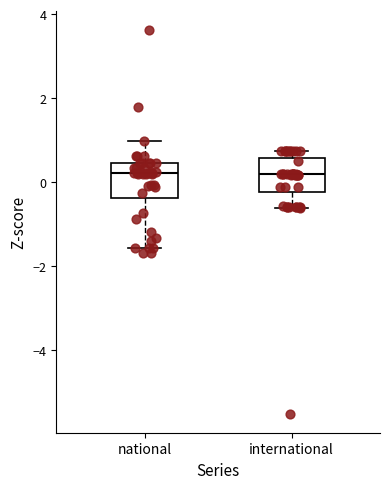

Where does the median line of the box for international sit on the y-axis? The values are not printed on the chart, so give them approximately, as read against the axis.

0.2